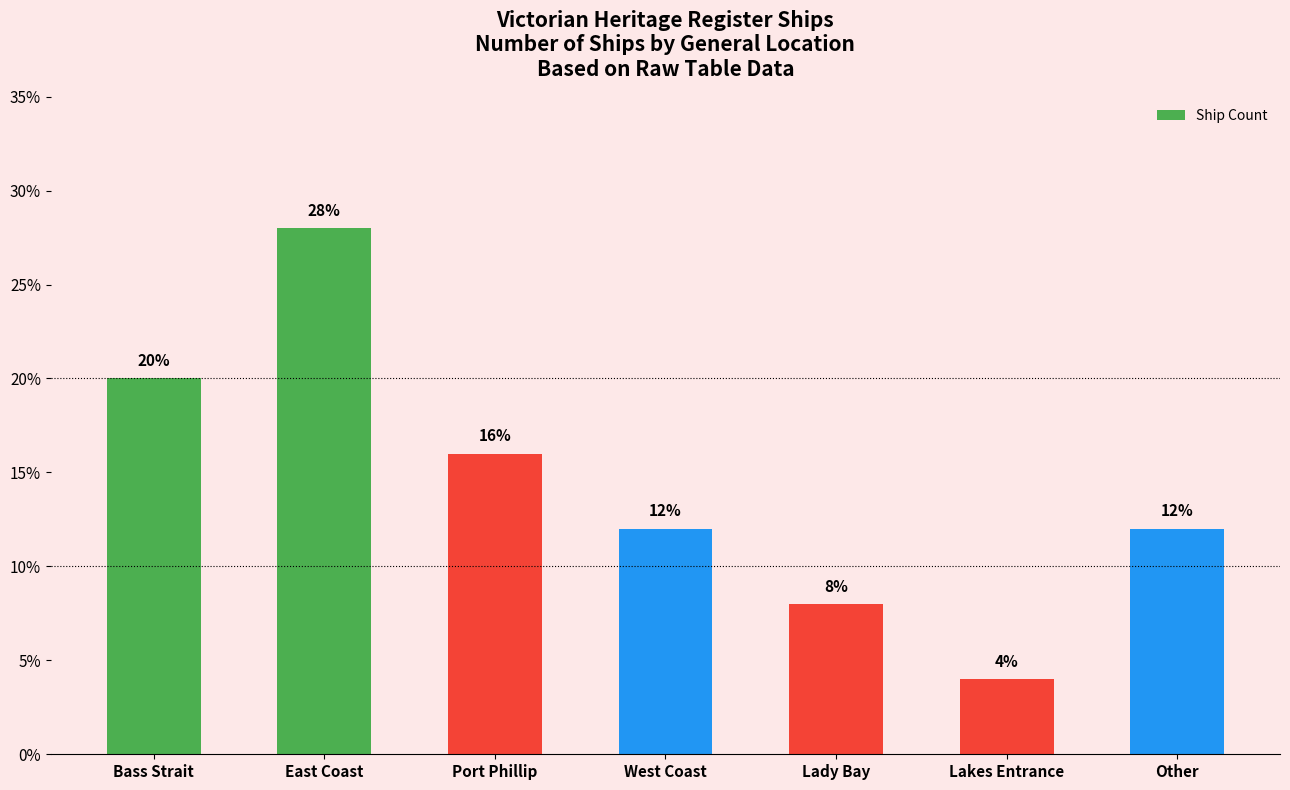

Reading right to left, what are all the values shown in this chart?

Other=12.0	Lakes Entrance=4.0	Lady Bay=8.0	West Coast=12.0	Port Phillip=16.0	East Coast=28.0	Bass Strait=20.0